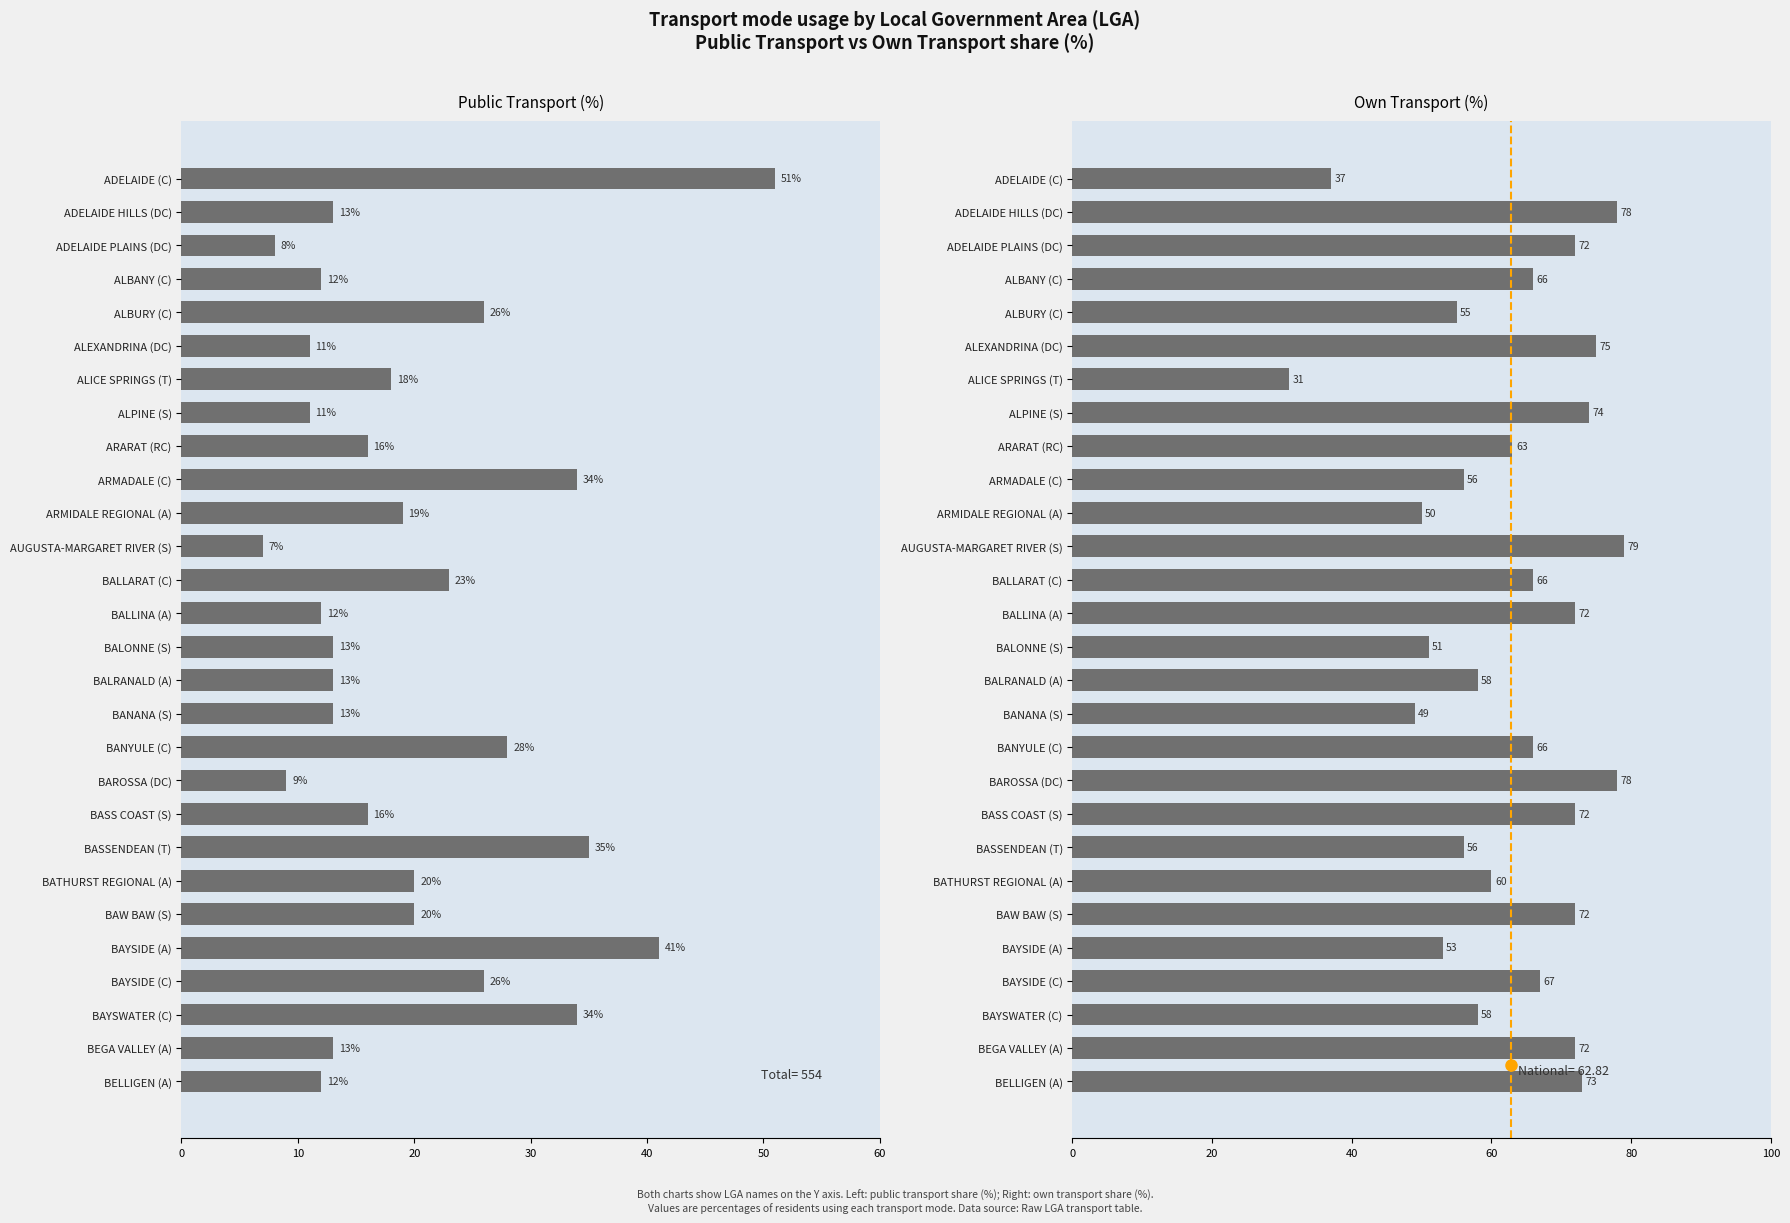

The OWN_TRANSPORT series shows 72 at BALLINA (A). True or false?

True